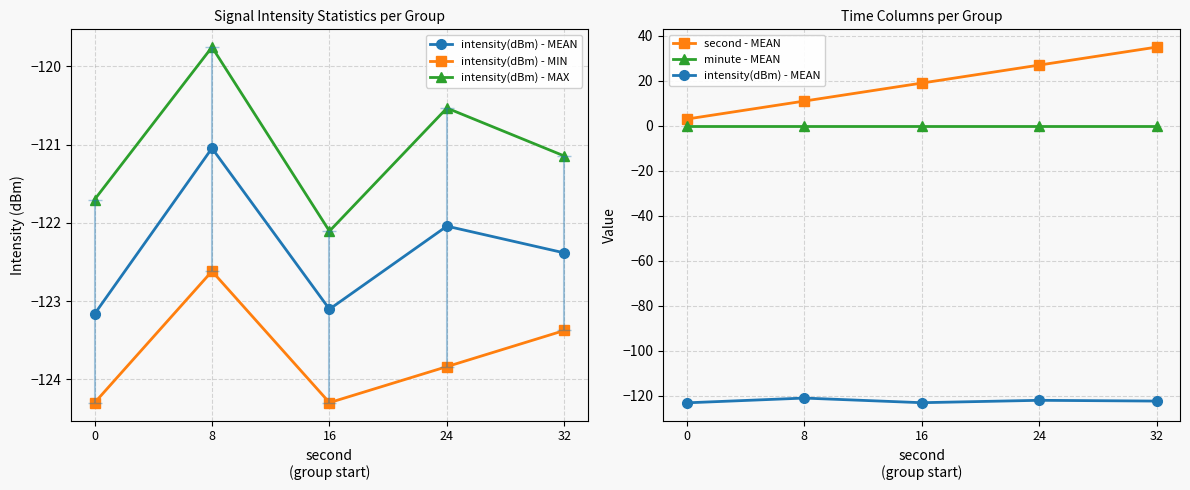

What is the maximum value shown in the chart?

35.0